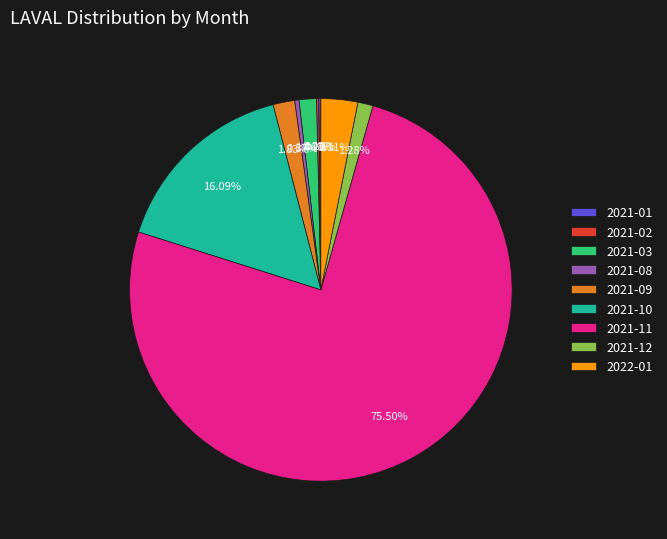

Is the sum of 2021-11 and 2022-01 greater than half?

Yes